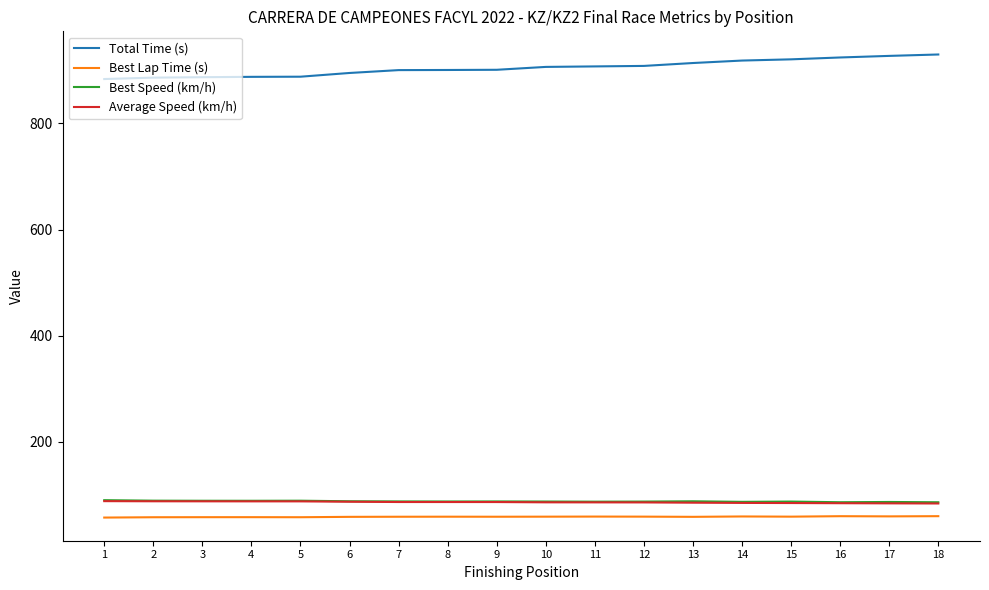

The value of Best Speed (km/h) at 11 is 87.6. True or false?

True